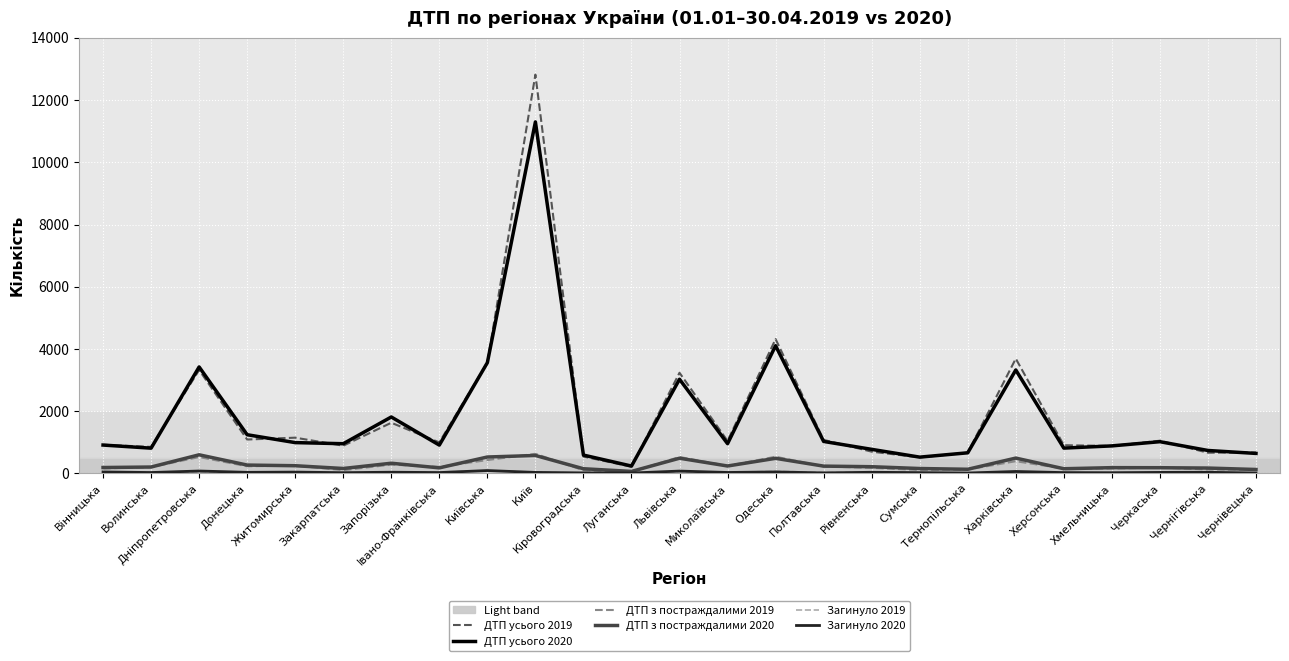

Which series has the widest spread of values?

ДТП усього 2019